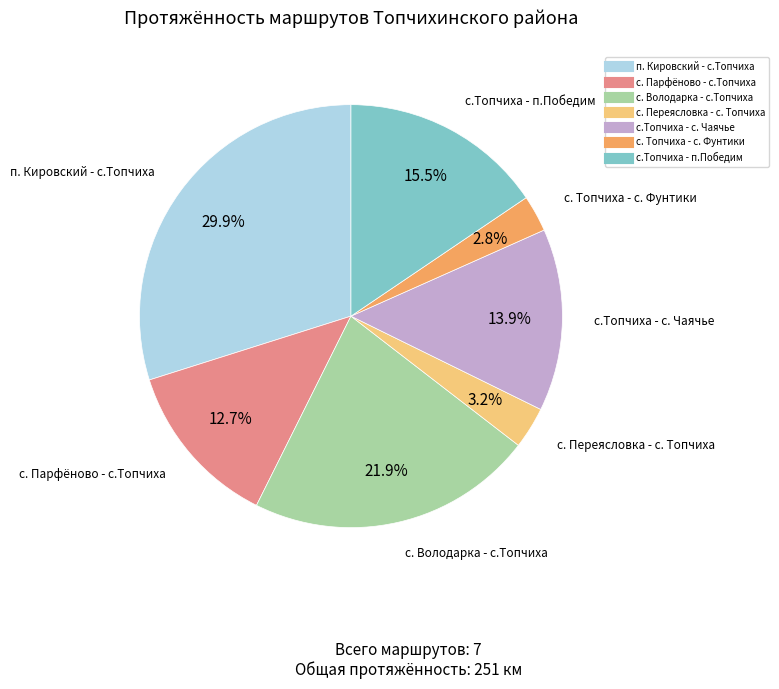

Which slice is the largest?

п. Кировский - с.Топчиха